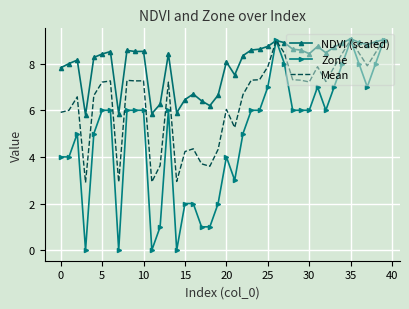

What is the maximum value shown in the chart?

9.1